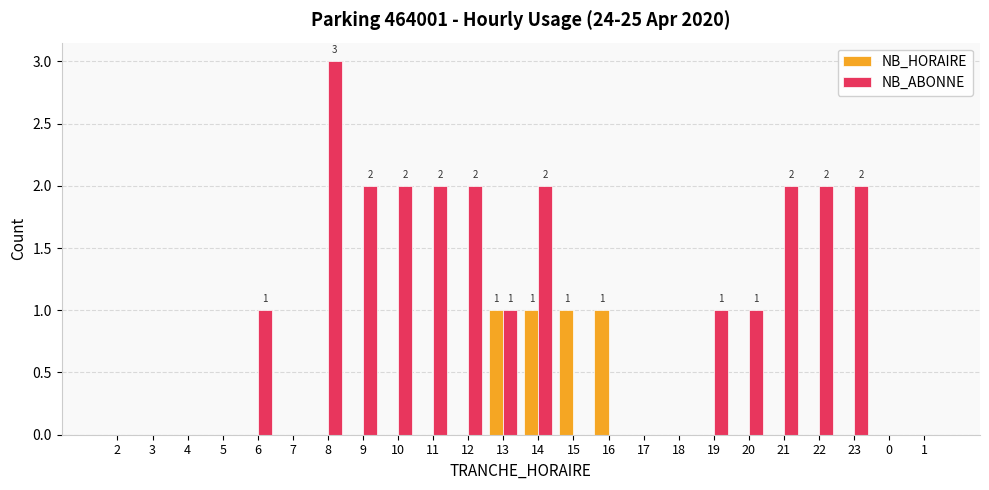

Reading right to left, transcribe all the data shown in this chart.

NB_HORAIRE: 0	0	0	0	0	0	0	0	0	1	1	1	1	0	0	0	0	0	0	0	0	0	0	0
NB_ABONNE: 0	0	2	2	2	1	1	0	0	0	0	2	1	2	2	2	2	3	0	1	0	0	0	0